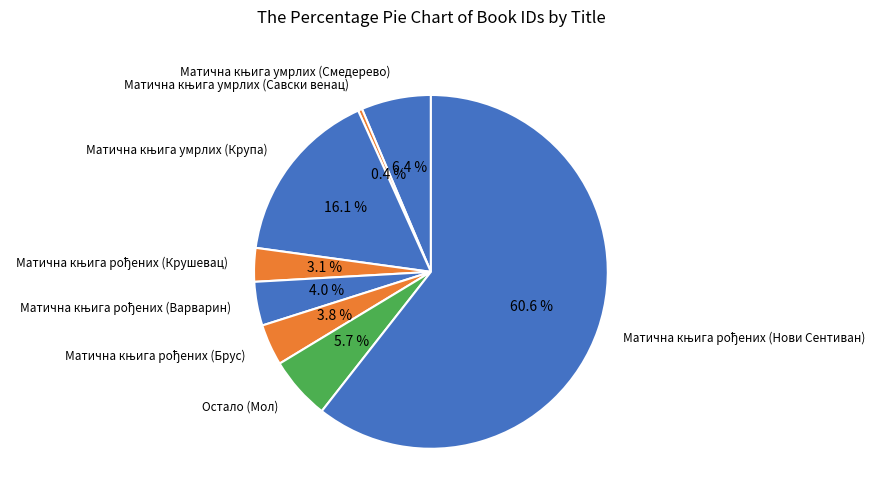

Which slice is the smallest?

Матична књига умрлих (Савски венац)